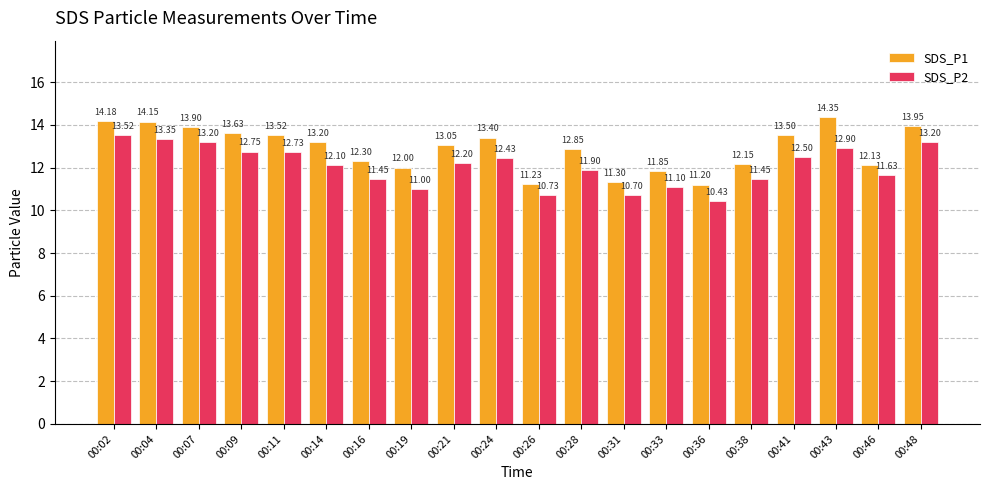

Rank the series by their maximum value, from highest to lowest.

SDS_P1, SDS_P2